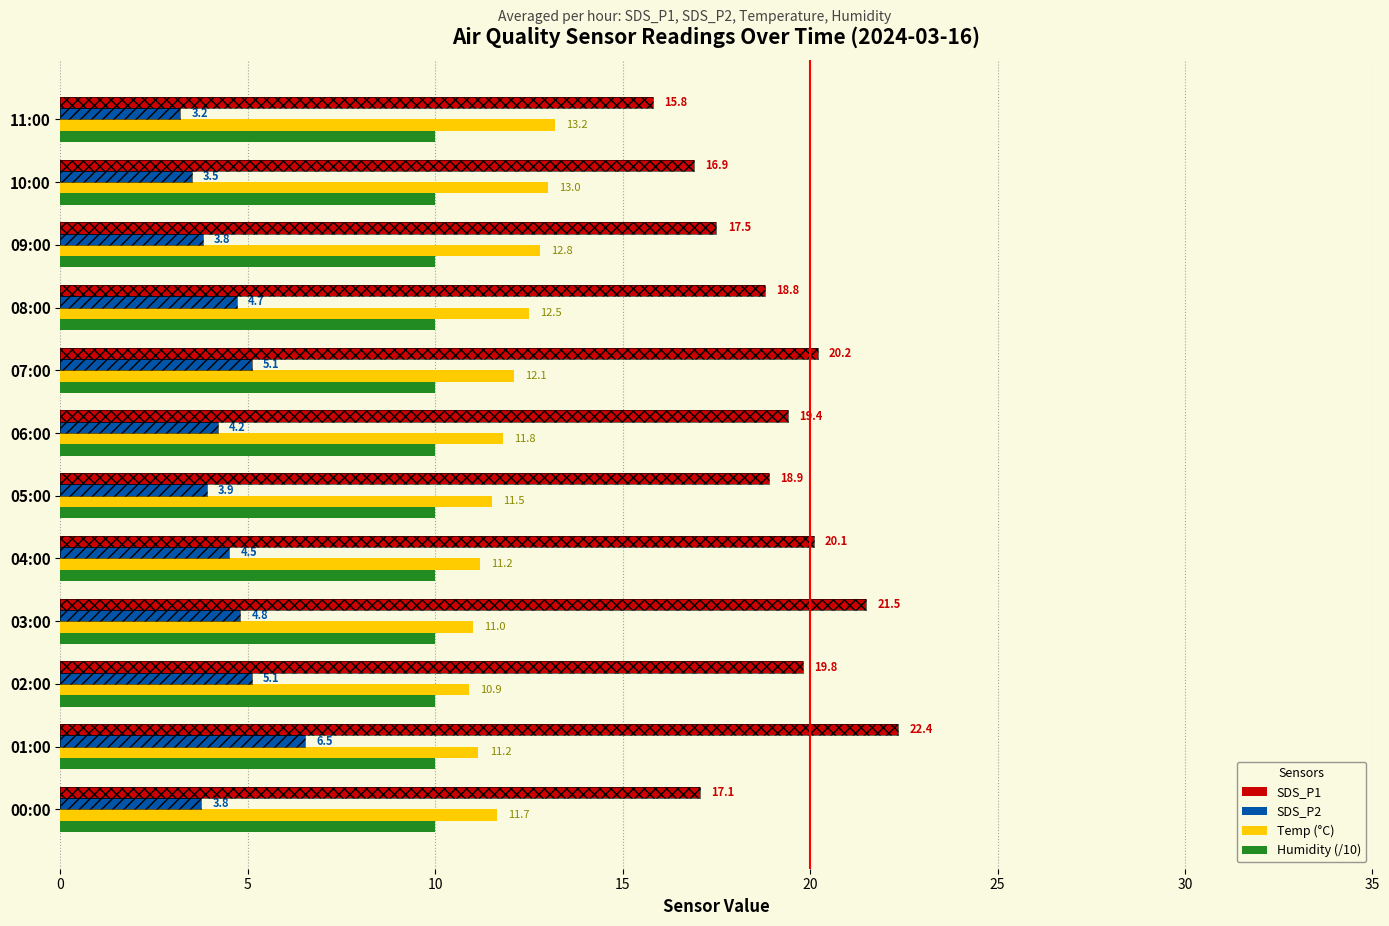

What value does the Temp (°C) series have at 08:00?

12.5